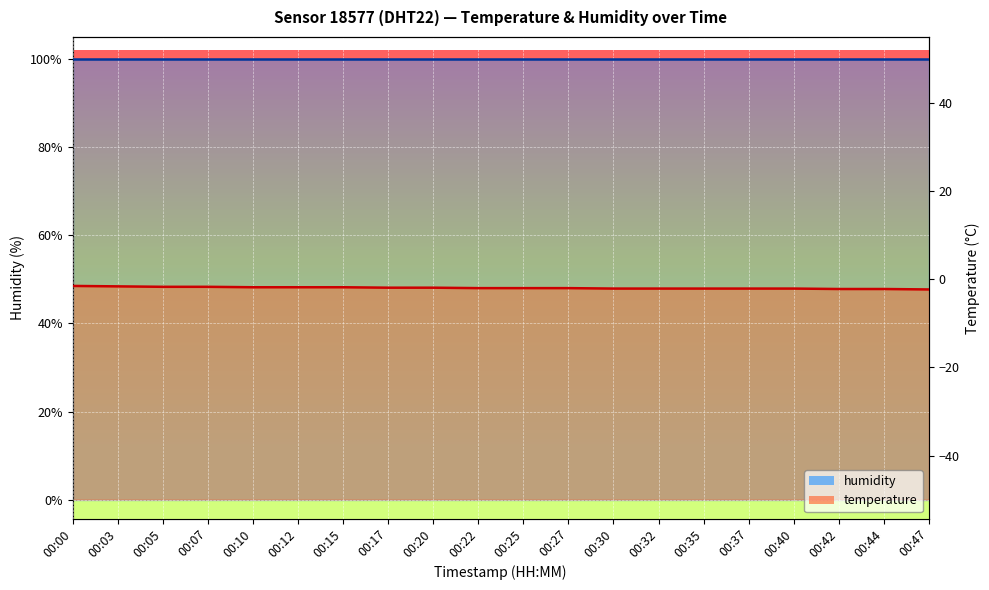

True or false: there are more than 1 points higher than both neighbors.

False